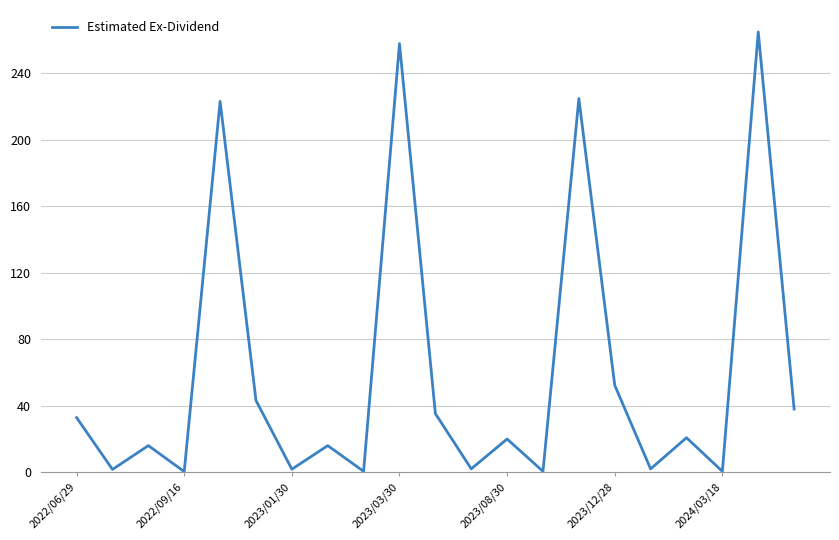

What is the difference between the maximum and minimum values?

264.4